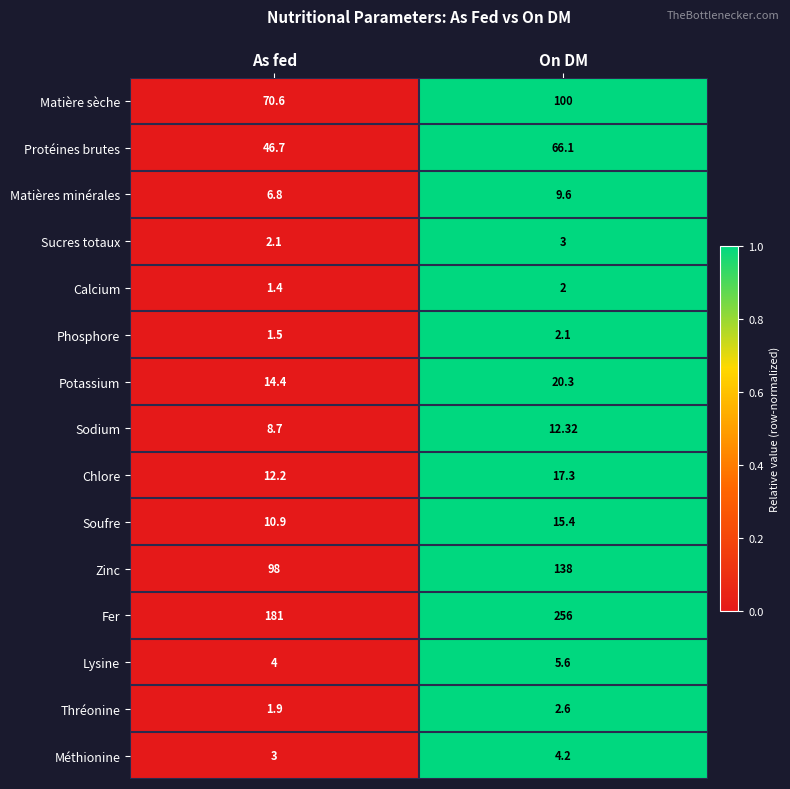

Where does the Méthionine series first go above 4?

On DM